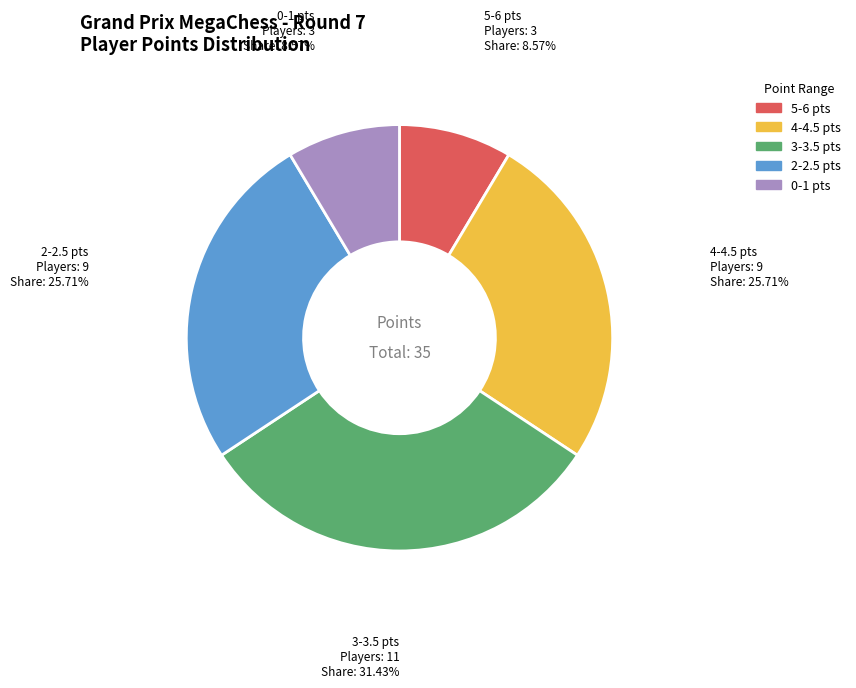

Is there a majority slice in this chart?

No